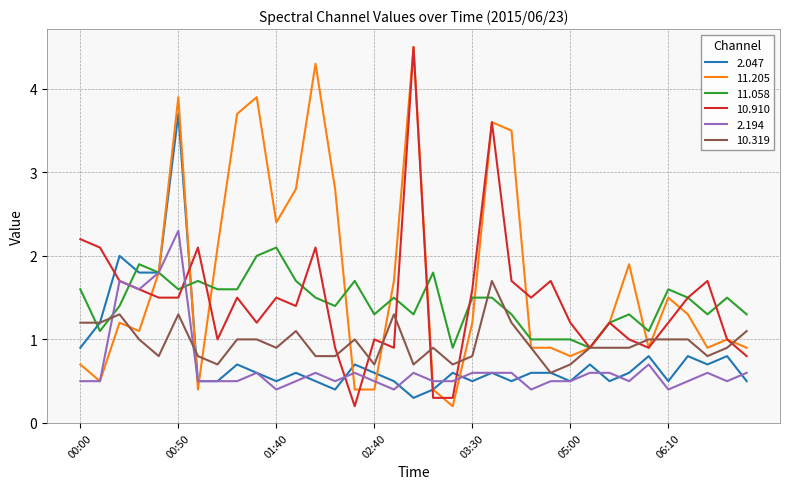

Does the chart display data point markers on the line(s)?

No